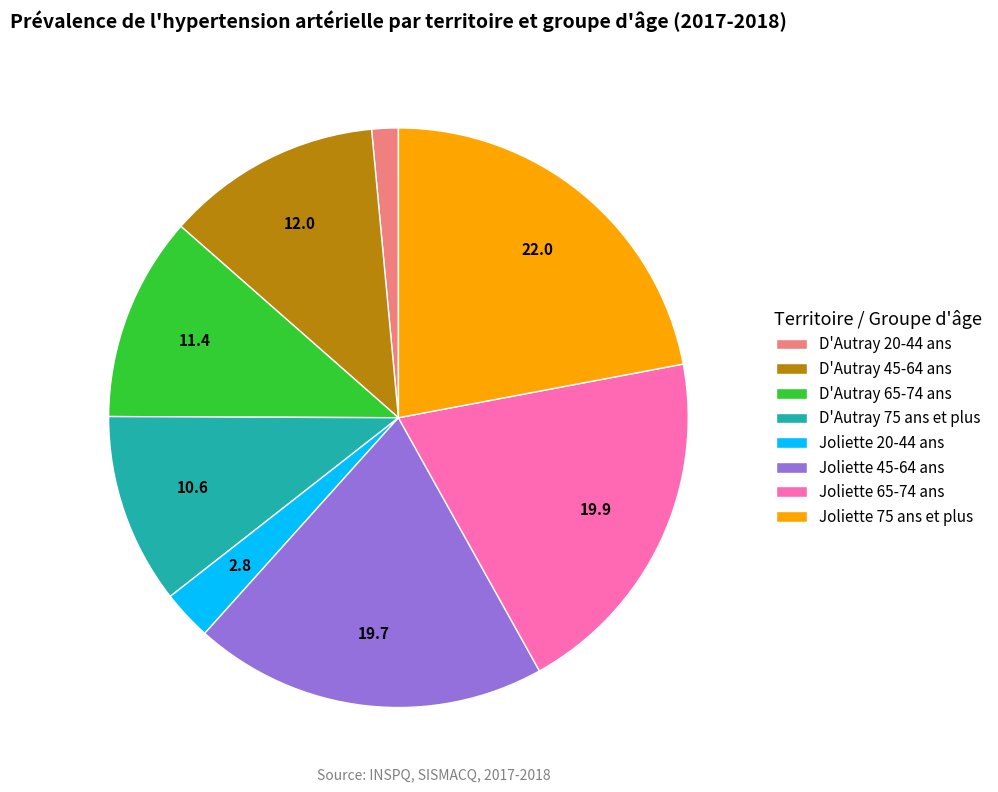

Count the number of slices in the pie.

8